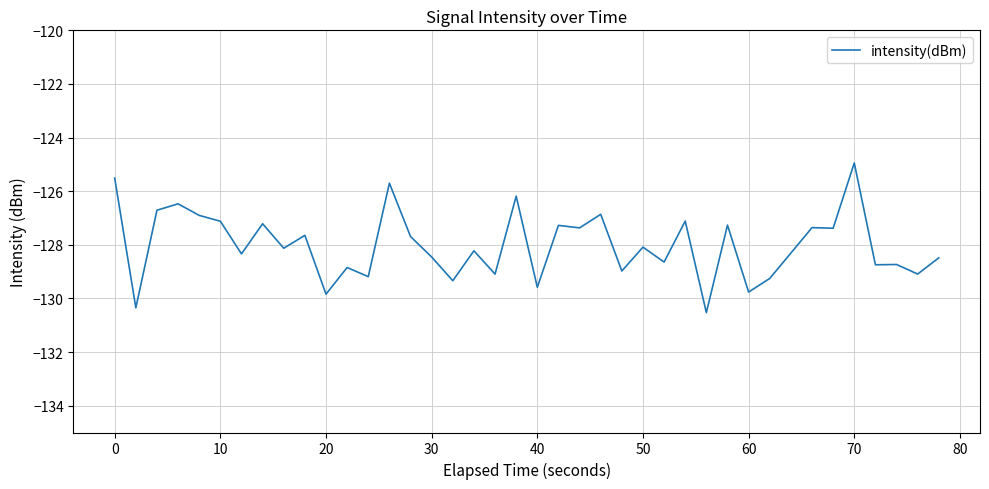

What is the greatest value displayed?

-124.9